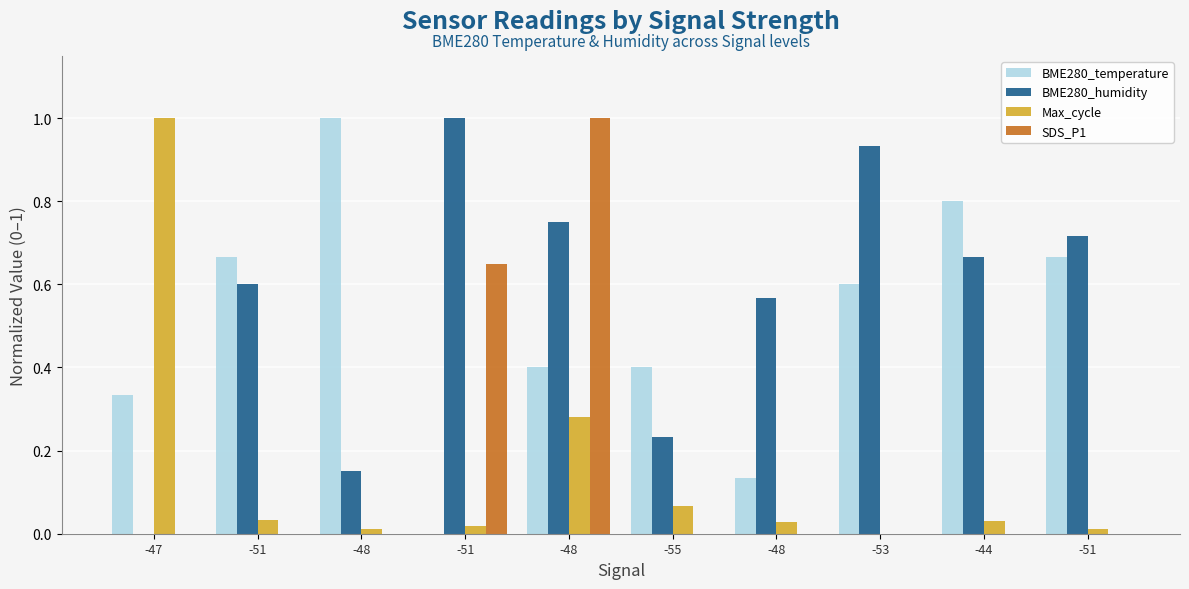

What are all the series names shown in the legend?

BME280_temperature, BME280_humidity, Max_cycle, SDS_P1